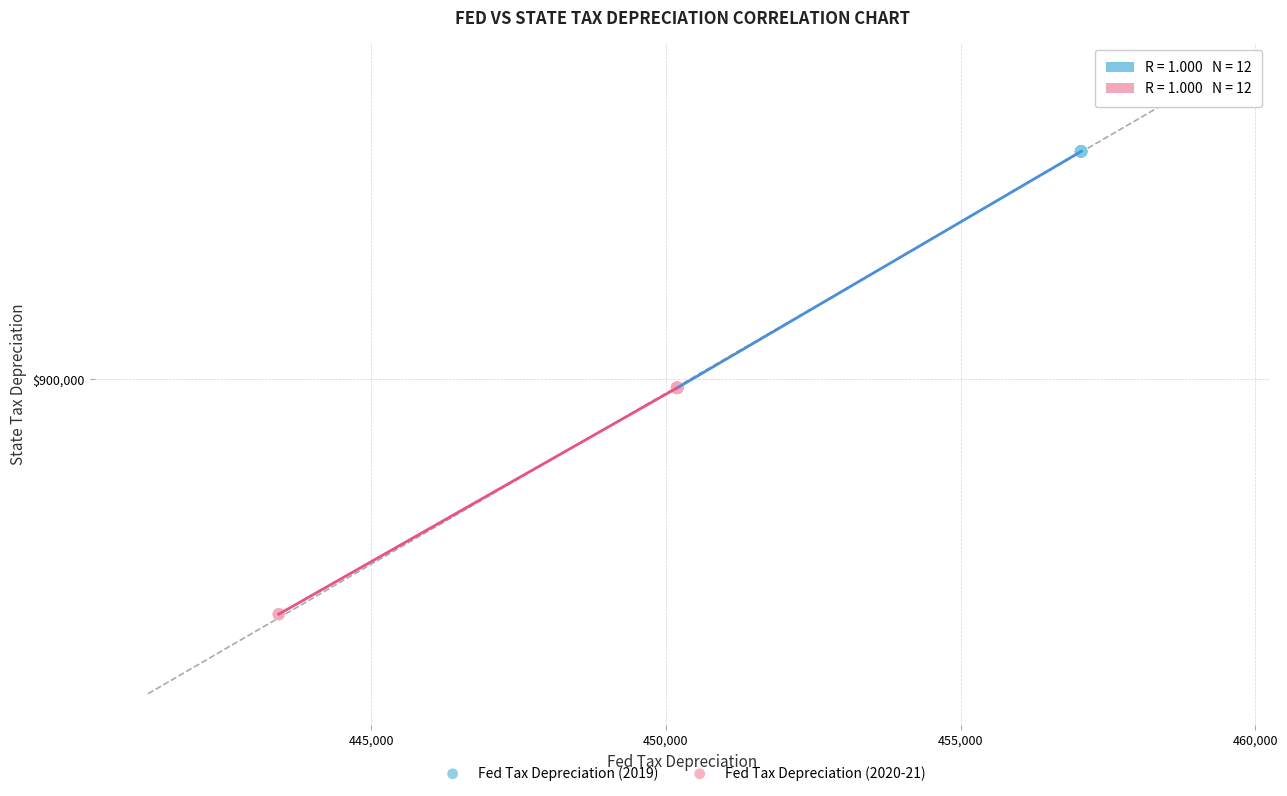

Which series reaches the minimum Y coordinate?

Fed Tax Depreciation (2020-21)